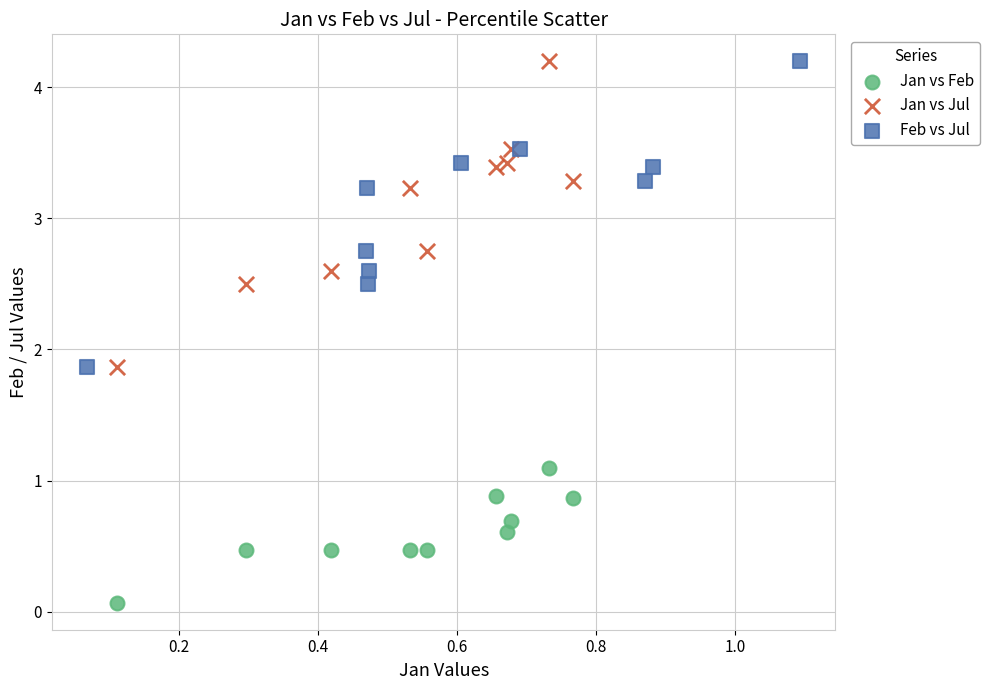

Which series contains the lowest Y value?

Jan vs Feb